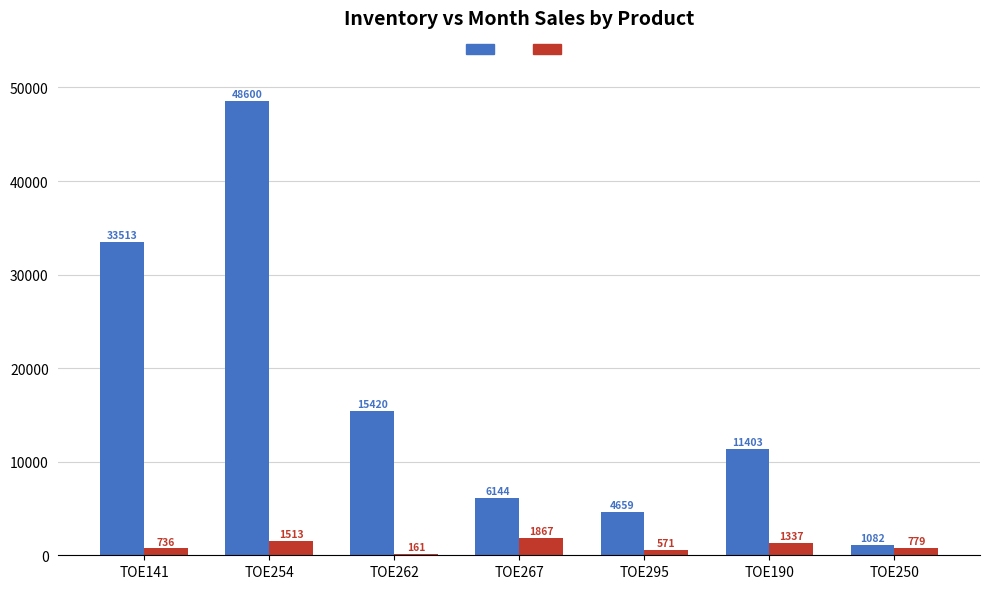

What is the total value across all series at TOE141?

34249